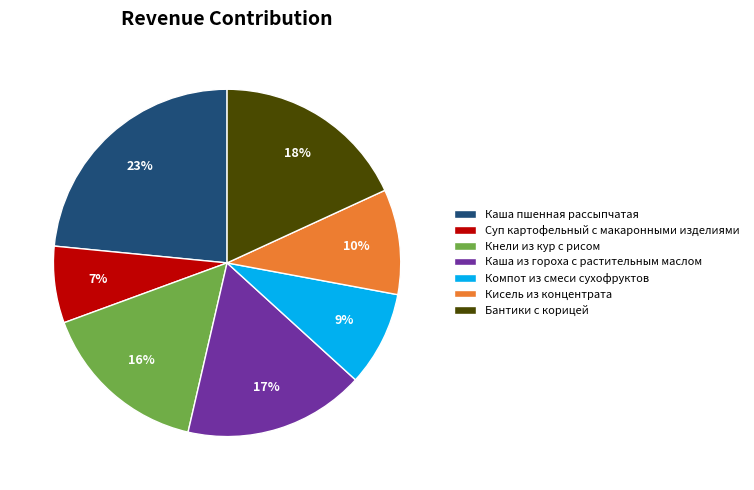

Approximately how many times larger is the value at Кисель из концентрата compared to Компот из смеси сухофруктов?

1.1